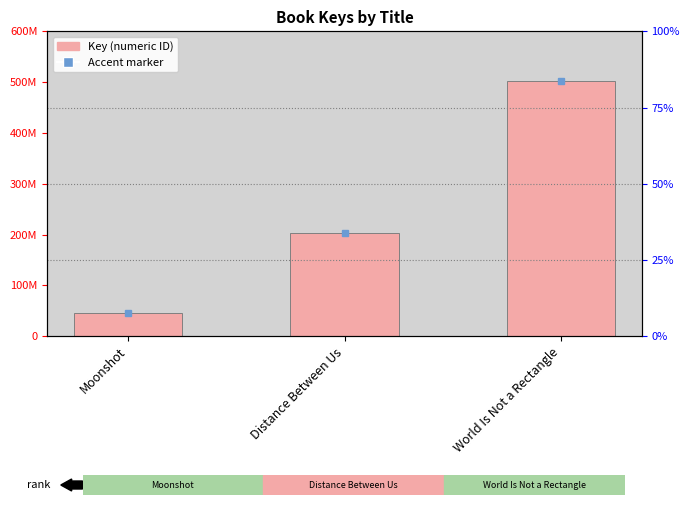

What is the label of the 3rd bar from the left?

World Is Not a Rectangle